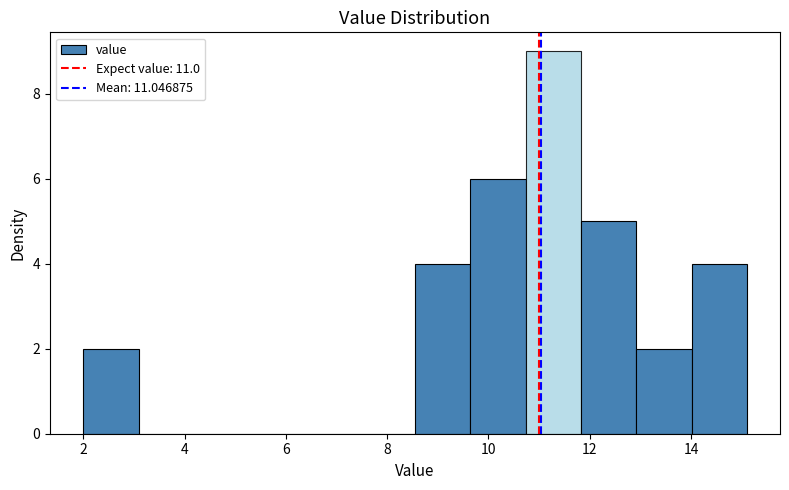

Over which range of the x-axis is the bar tallest?

10.8 to 11.8